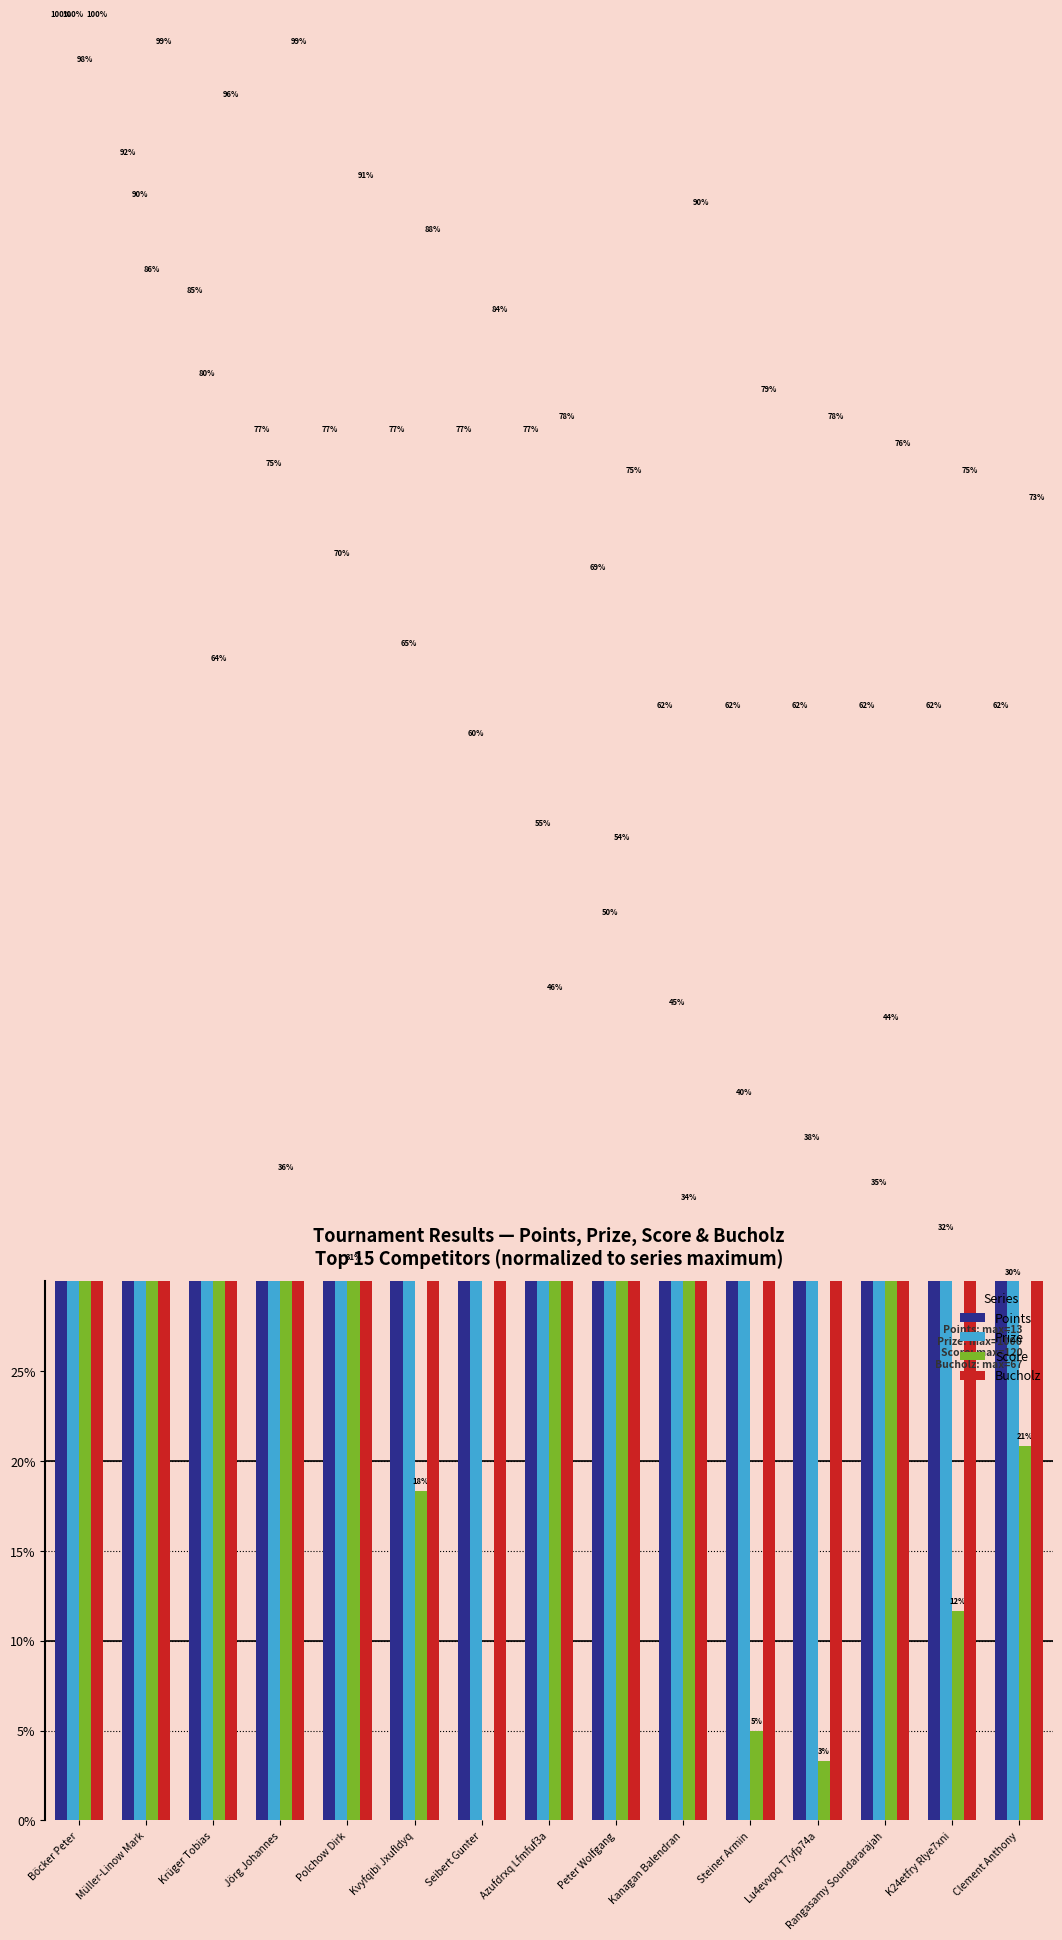

Which series changed the most between Krüger Tobias and Jörg Johannes?

Score